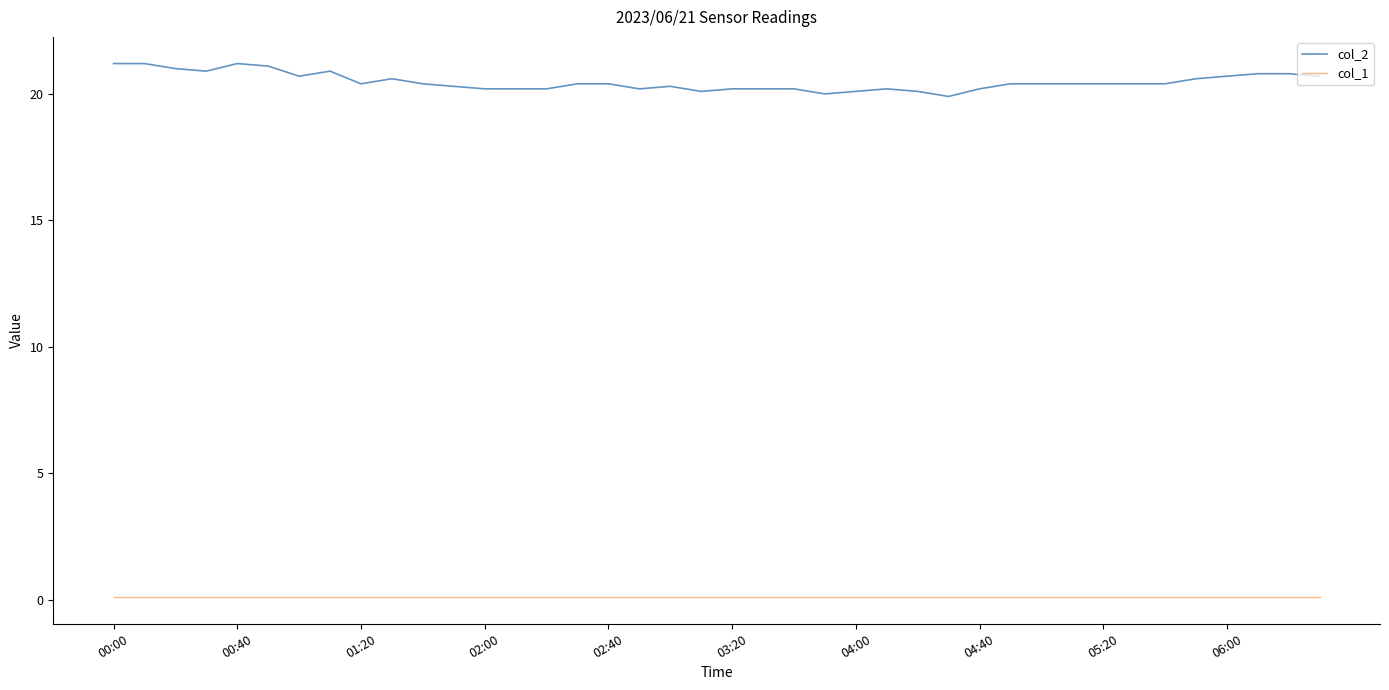

True or false: col_1 and col_2 cross at least once.

False